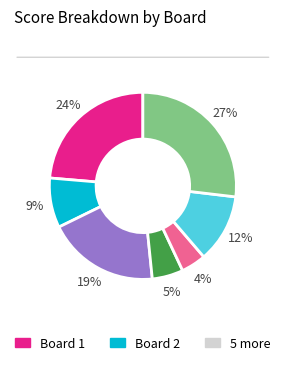

Is there a majority slice in this chart?

No